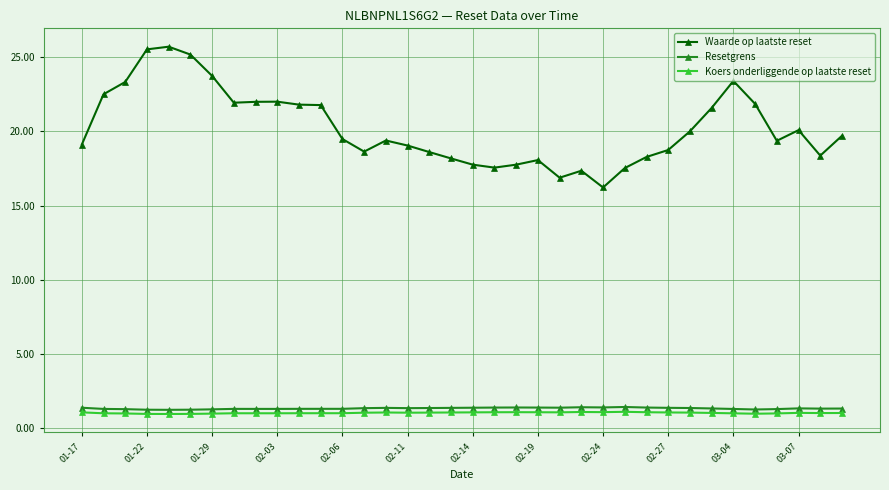

At how many categories does at least one series exceed 2?

36